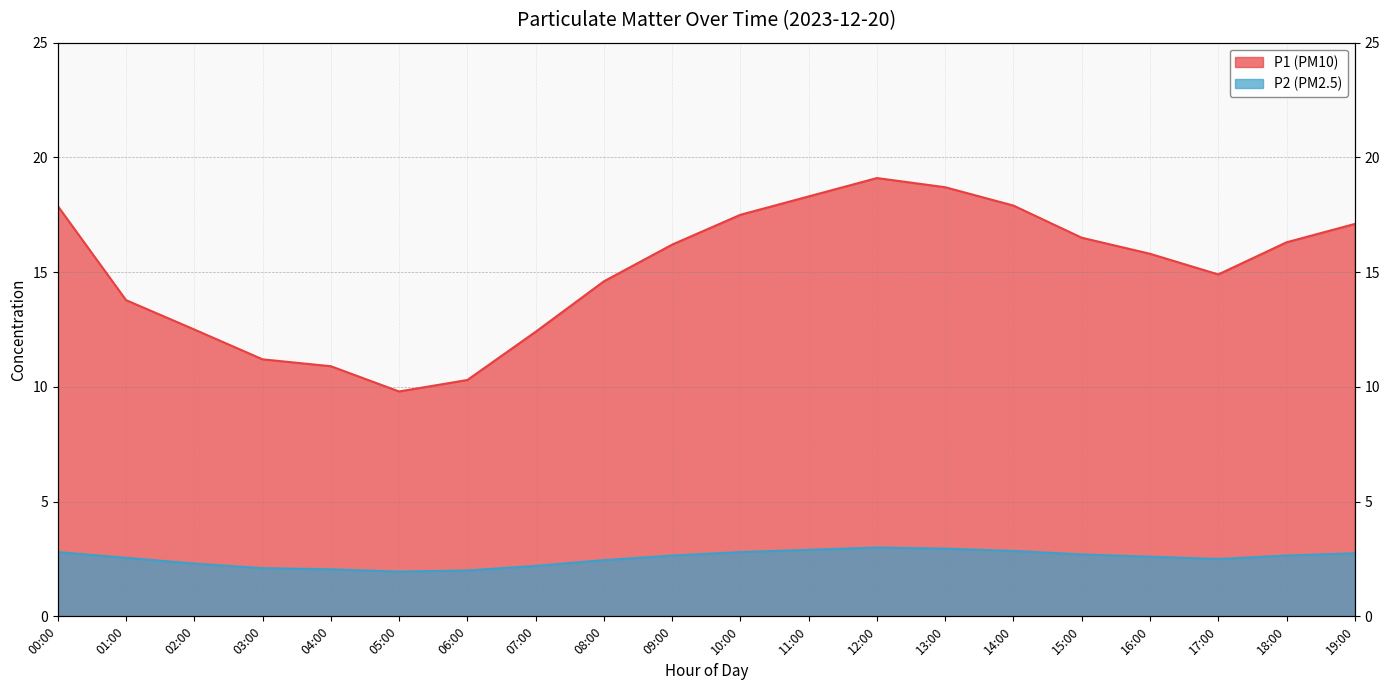

Which label corresponds to the smallest value in the chart?

05:00